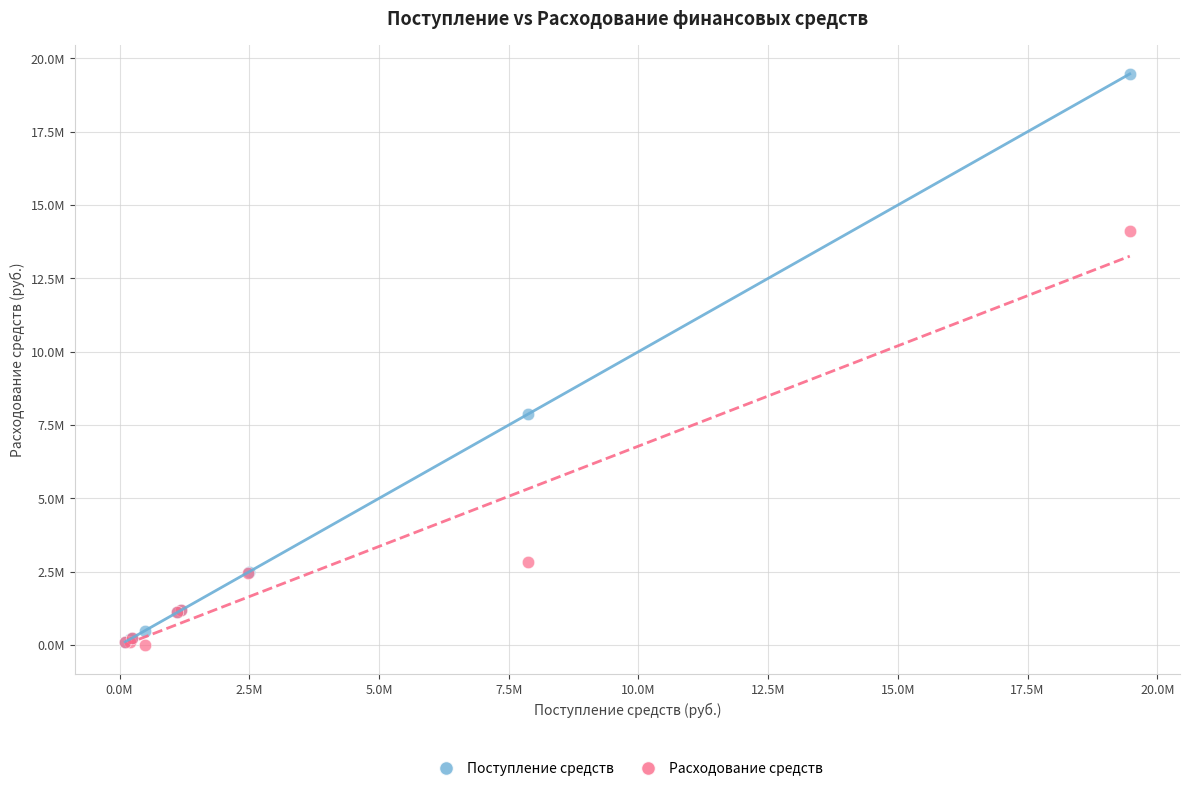

Which series contains the highest Y value?

Поступление средств